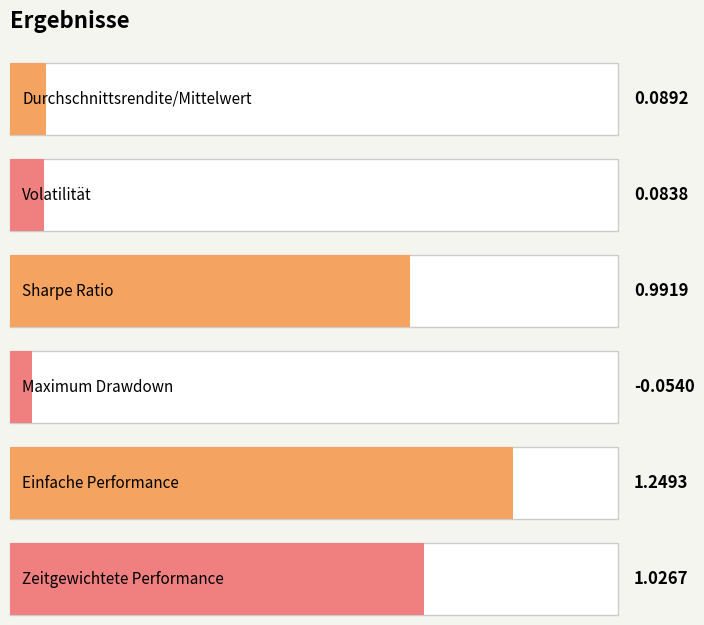

List the labels in order of value, smallest first.

Maximum Drawdown, Volatilität, Durchschnittsrendite/Mittelwert, Sharpe Ratio, Zeitgewichtete Performance, Einfache Performance